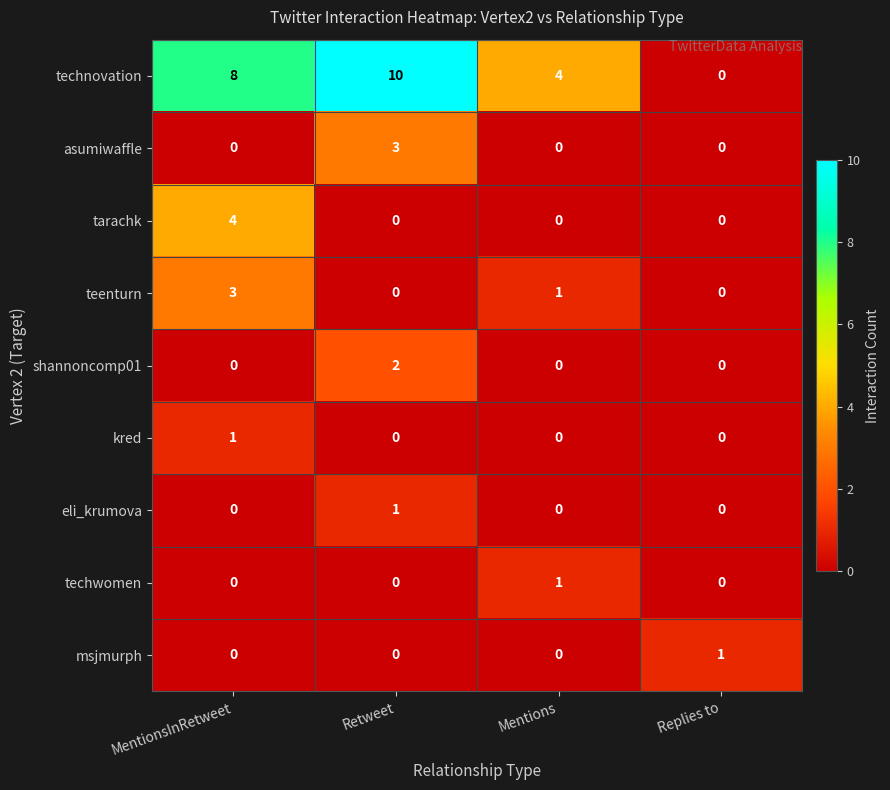

Between Retweet and Replies to, which series saw the biggest shift?

technovation